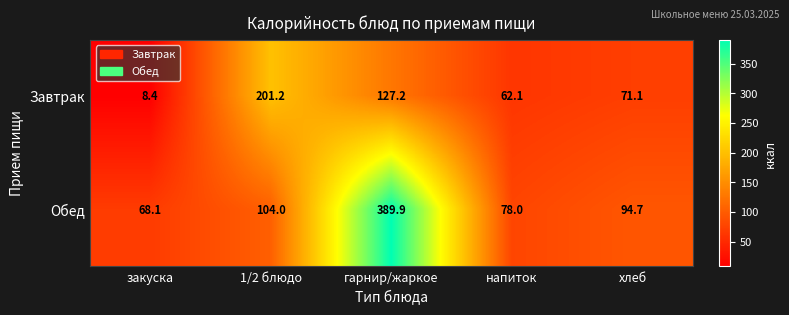

Is it true that Завтрак equals 8.4 at закуска?

True